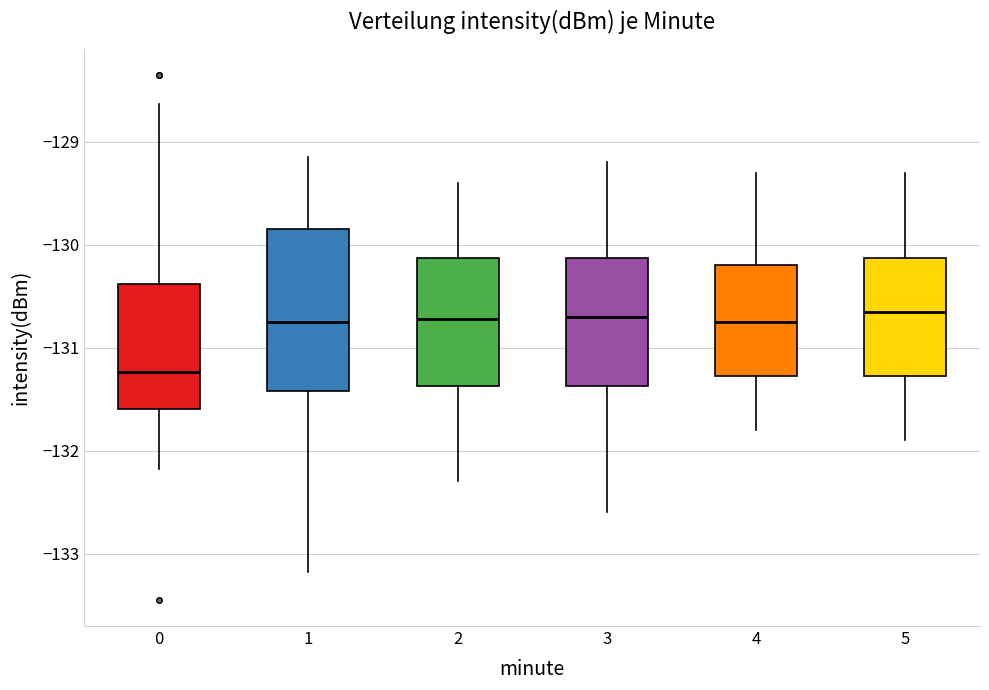

Reading left to right, read every box against the y-axis: the position of its median line, the range the box covers, and the ends of its whiskers. The values are not printed on the chart, so give them approximately, as read against the axis.

0: median -131.2, box -131.6 to -130.4, whiskers -132.2 to -128.6
1: median -130.8, box -131.4 to -129.8, whiskers -133.2 to -129.1
2: median -130.7, box -131.4 to -130.1, whiskers -132.3 to -129.4
3: median -130.7, box -131.4 to -130.1, whiskers -132.6 to -129.2
4: median -130.7, box -131.3 to -130.2, whiskers -131.8 to -129.3
5: median -130.6, box -131.3 to -130.1, whiskers -131.9 to -129.3